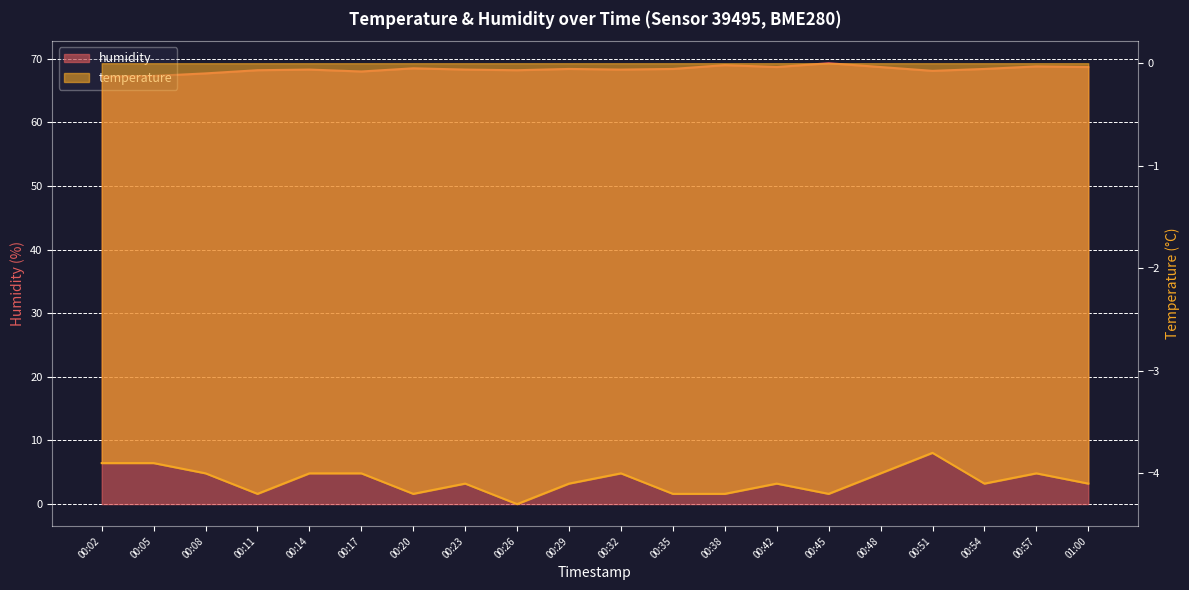

At how many categories does at least one series exceed 8?

20